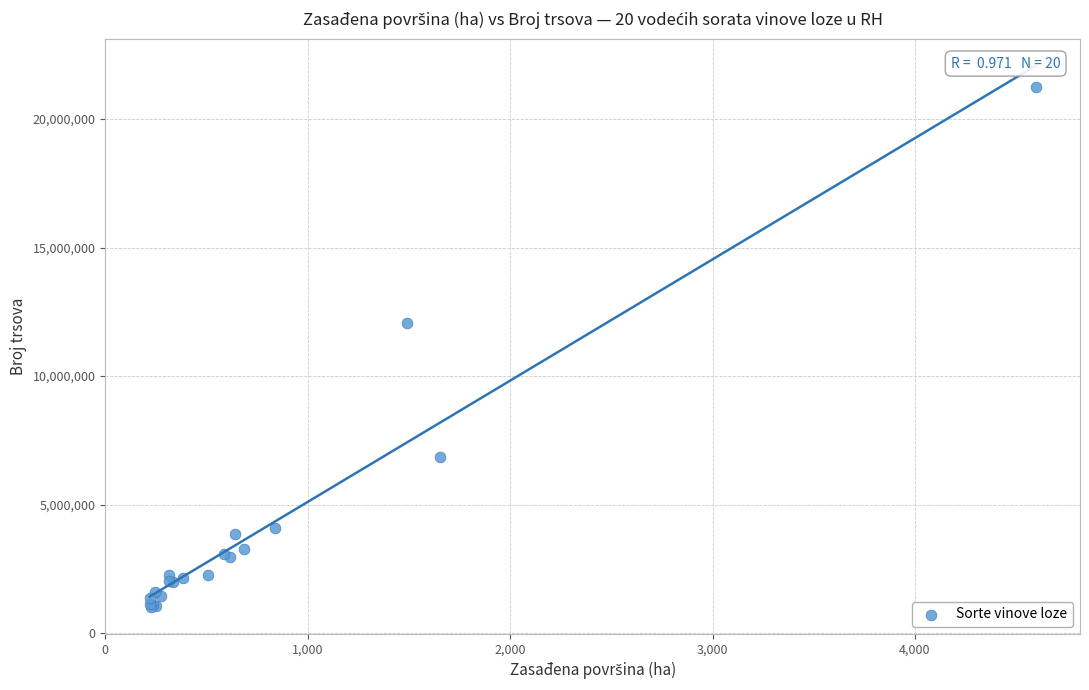

What Y value in the scatter plot is closest to 11141617?

12051714